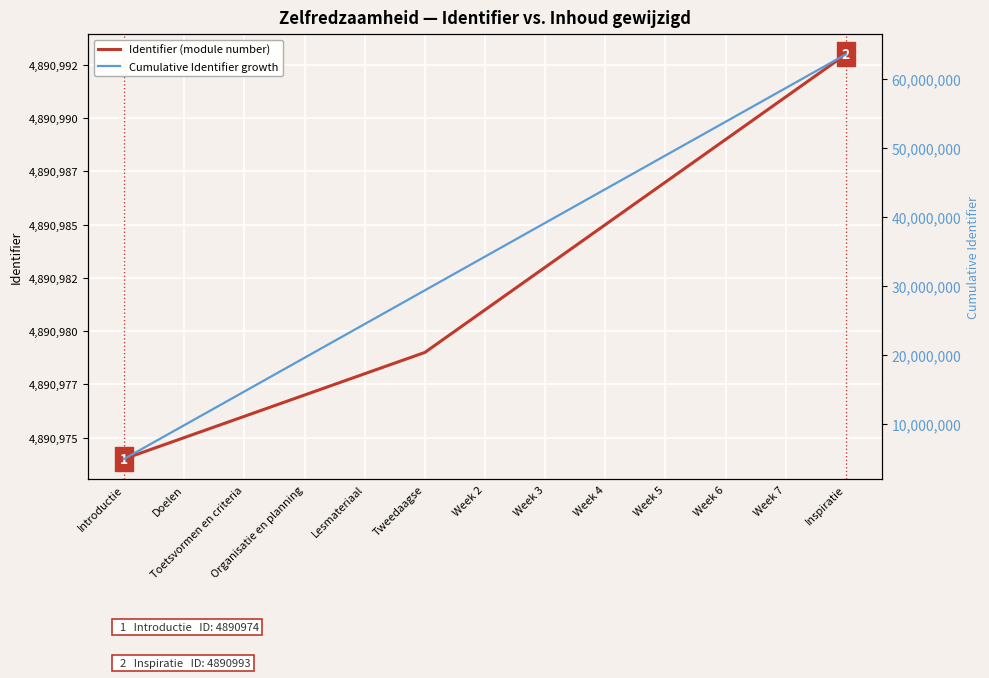

True or false: Cumulative Identifier growth and Identifier (module number) cross at least once.

False